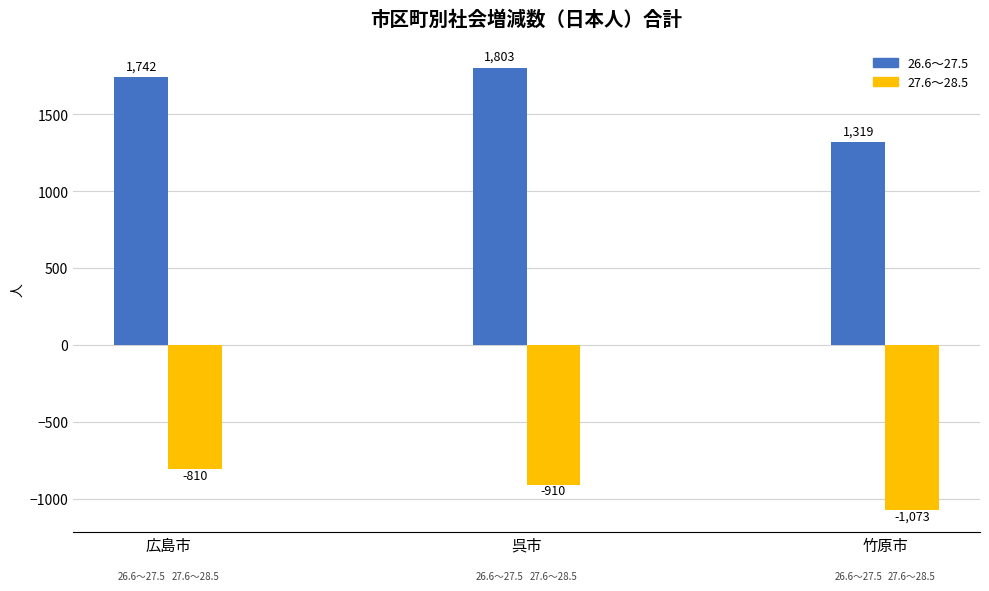

Is it true that 26.6～27.5 equals 1803 at 呉市?

True